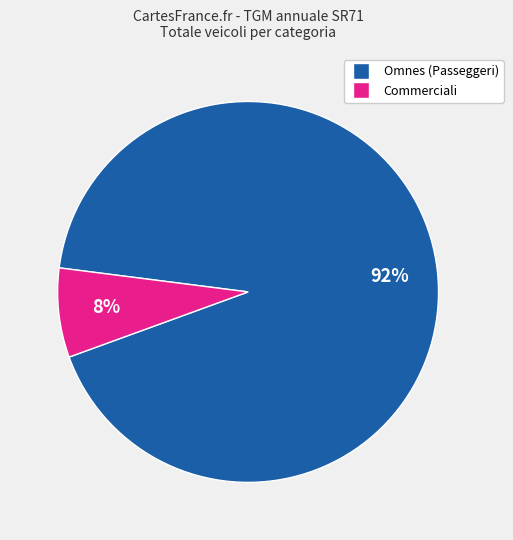

Combined, do Omnes (Passeggeri) and Commerciali account for over 50%?

Yes